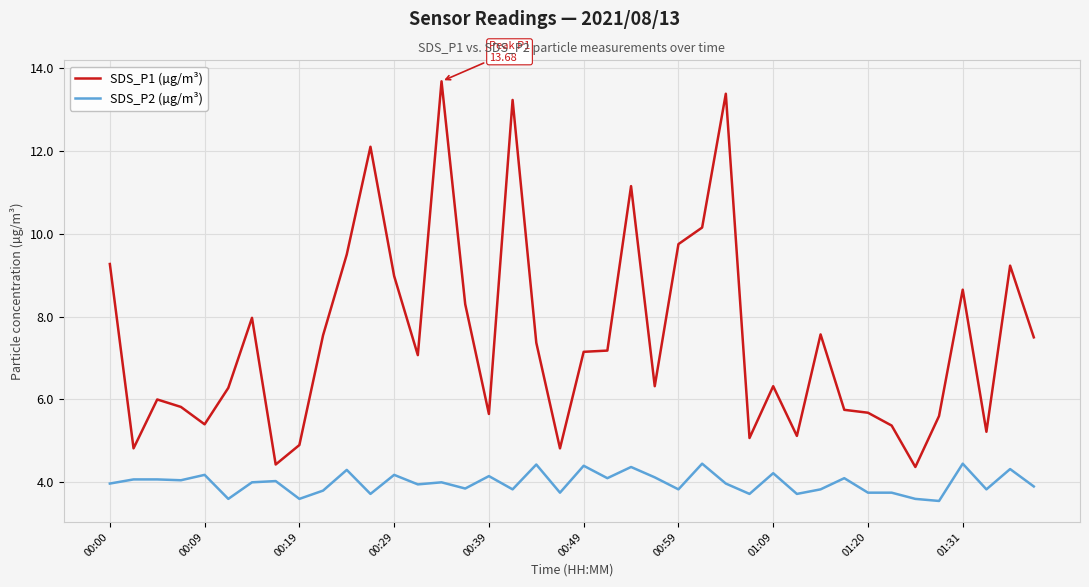

True or false: SDS_P1 (µg/m³) and SDS_P2 (µg/m³) intersect in this chart.

False